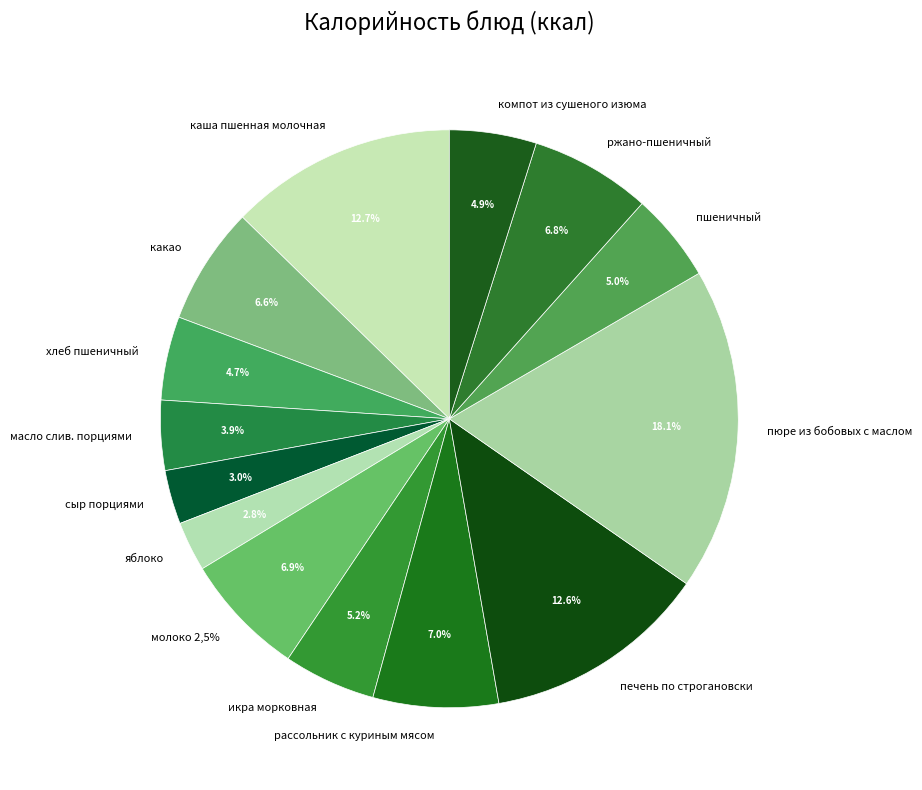

How many slices are in this pie chart?

14